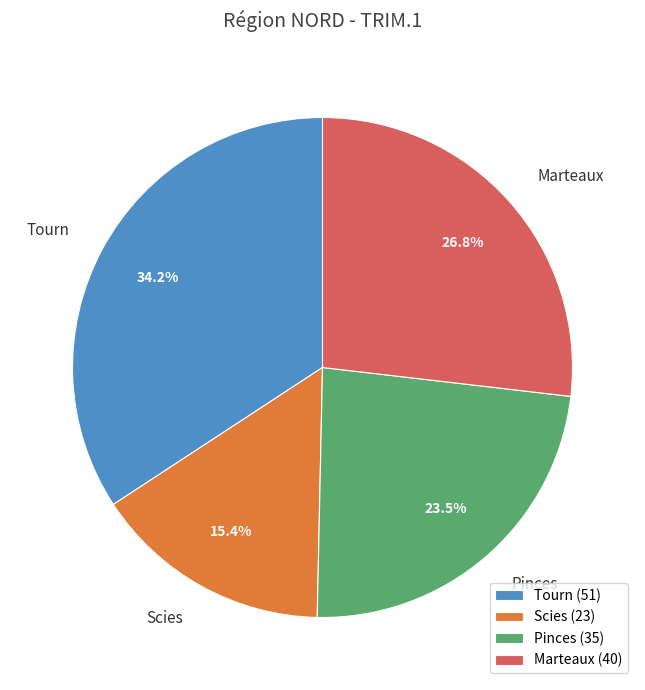

How many slices are in this pie chart?

4